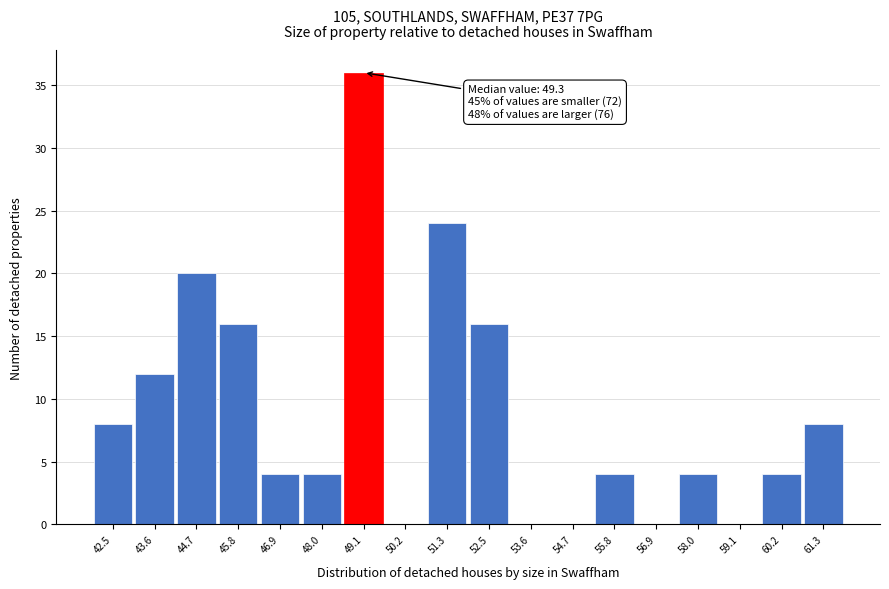

Reading left to right, what are all the values shown in this chart?

42.5=8	43.6=12	44.7=20	45.8=16	46.9=4	48.0=4	49.1=36	50.2=0	51.3=24	52.5=16	53.6=0	54.7=0	55.8=4	56.9=0	58.0=4	59.1=0	60.2=4	61.3=8